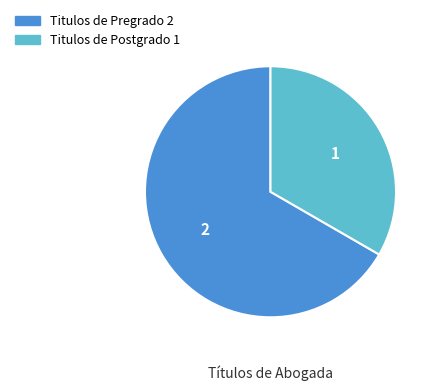

How many segments does this pie chart have?

2